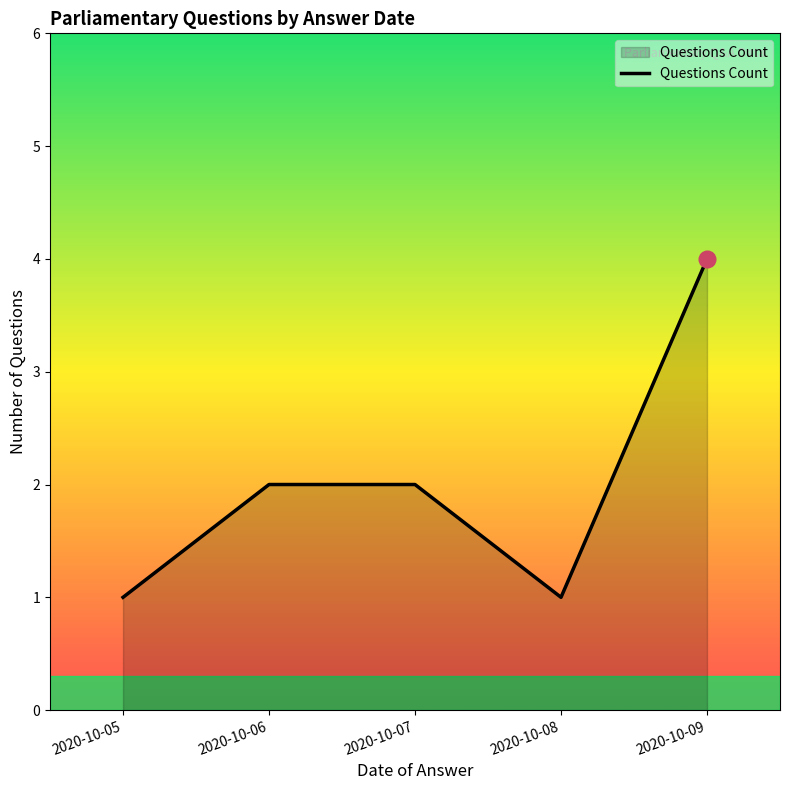

What is the maximum value shown in the chart?

4